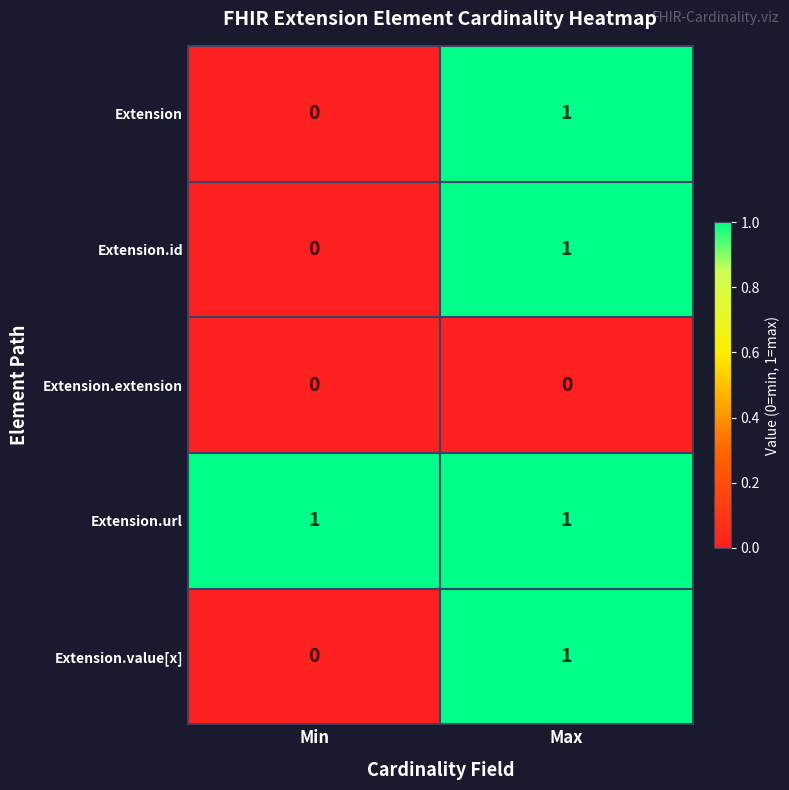

How many data points does each series have?

2